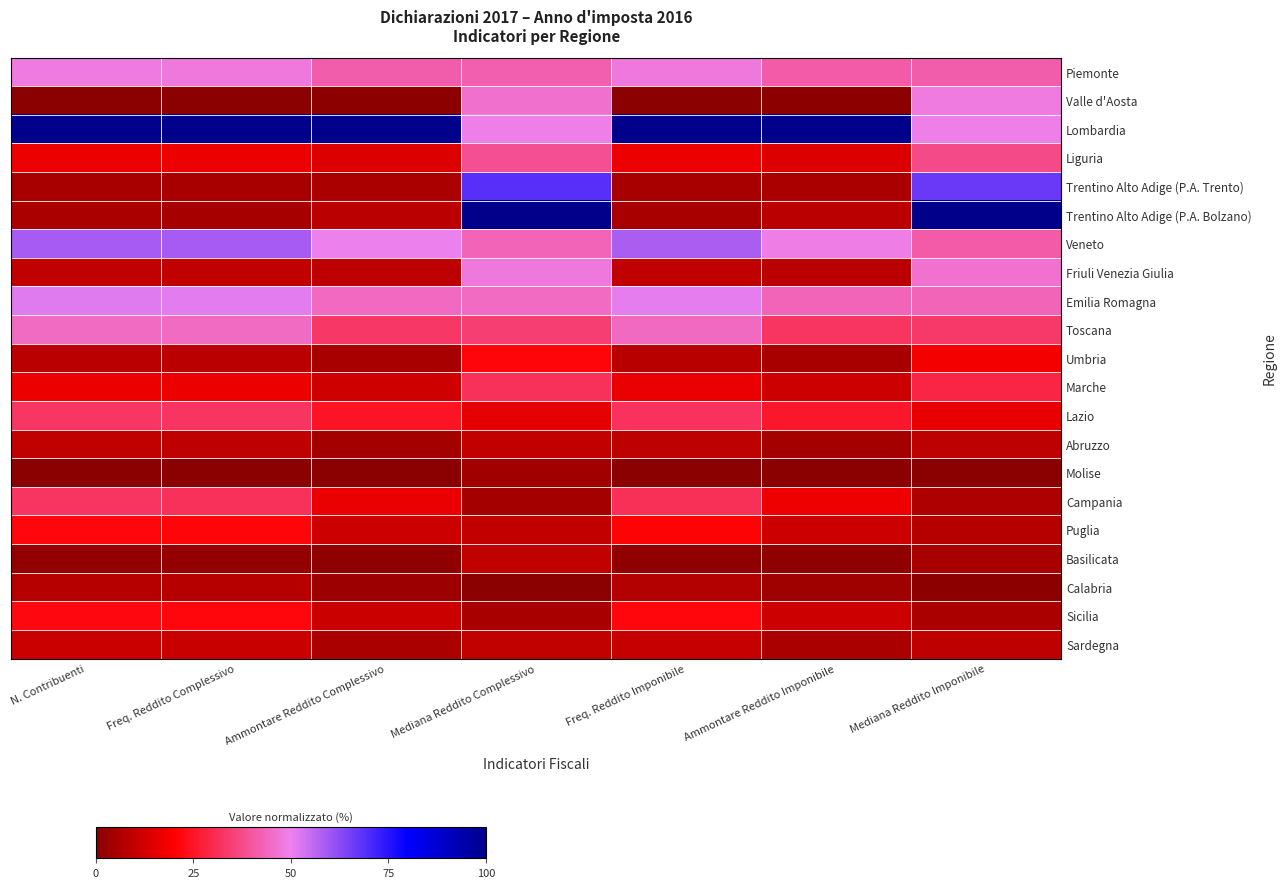

Reading right to left, extract all data points from this chart.

Piemonte: Mediana Reddito Imponibile=0.4	Ammontare Reddito Imponibile=0.4	Freq. Reddito Imponibile=0.5	Mediana Reddito Complessivo=0.4	Ammontare Reddito Complessivo=0.4	Freq. Reddito Complessivo=0.5	N. Contribuenti=0.5
Valle d'Aosta: Mediana Reddito Imponibile=0.5	Ammontare Reddito Imponibile=0.0	Freq. Reddito Imponibile=0.0	Mediana Reddito Complessivo=0.5	Ammontare Reddito Complessivo=0.0	Freq. Reddito Complessivo=0.0	N. Contribuenti=0.0
Lombardia: Mediana Reddito Imponibile=0.5	Ammontare Reddito Imponibile=1.0	Freq. Reddito Imponibile=1.0	Mediana Reddito Complessivo=0.5	Ammontare Reddito Complessivo=1.0	Freq. Reddito Complessivo=1.0	N. Contribuenti=1.0
Liguria: Mediana Reddito Imponibile=0.4	Ammontare Reddito Imponibile=0.1	Freq. Reddito Imponibile=0.2	Mediana Reddito Complessivo=0.4	Ammontare Reddito Complessivo=0.1	Freq. Reddito Complessivo=0.2	N. Contribuenti=0.2
Trentino Alto Adige (P.A. Trento): Mediana Reddito Imponibile=0.7	Ammontare Reddito Imponibile=0.1	Freq. Reddito Imponibile=0.1	Mediana Reddito Complessivo=0.7	Ammontare Reddito Complessivo=0.1	Freq. Reddito Complessivo=0.1	N. Contribuenti=0.1
Trentino Alto Adige (P.A. Bolzano): Mediana Reddito Imponibile=1.0	Ammontare Reddito Imponibile=0.1	Freq. Reddito Imponibile=0.1	Mediana Reddito Complessivo=1.0	Ammontare Reddito Complessivo=0.1	Freq. Reddito Complessivo=0.1	N. Contribuenti=0.1
Veneto: Mediana Reddito Imponibile=0.4	Ammontare Reddito Imponibile=0.5	Freq. Reddito Imponibile=0.6	Mediana Reddito Complessivo=0.4	Ammontare Reddito Complessivo=0.5	Freq. Reddito Complessivo=0.6	N. Contribuenti=0.6
Friuli Venezia Giulia: Mediana Reddito Imponibile=0.5	Ammontare Reddito Imponibile=0.1	Freq. Reddito Imponibile=0.1	Mediana Reddito Complessivo=0.5	Ammontare Reddito Complessivo=0.1	Freq. Reddito Complessivo=0.1	N. Contribuenti=0.1
Emilia Romagna: Mediana Reddito Imponibile=0.4	Ammontare Reddito Imponibile=0.4	Freq. Reddito Imponibile=0.5	Mediana Reddito Complessivo=0.4	Ammontare Reddito Complessivo=0.4	Freq. Reddito Complessivo=0.5	N. Contribuenti=0.5
Toscana: Mediana Reddito Imponibile=0.3	Ammontare Reddito Imponibile=0.3	Freq. Reddito Imponibile=0.4	Mediana Reddito Complessivo=0.3	Ammontare Reddito Complessivo=0.3	Freq. Reddito Complessivo=0.4	N. Contribuenti=0.4
Umbria: Mediana Reddito Imponibile=0.2	Ammontare Reddito Imponibile=0.1	Freq. Reddito Imponibile=0.1	Mediana Reddito Complessivo=0.2	Ammontare Reddito Complessivo=0.1	Freq. Reddito Complessivo=0.1	N. Contribuenti=0.1
Marche: Mediana Reddito Imponibile=0.3	Ammontare Reddito Imponibile=0.1	Freq. Reddito Imponibile=0.2	Mediana Reddito Complessivo=0.3	Ammontare Reddito Complessivo=0.1	Freq. Reddito Complessivo=0.2	N. Contribuenti=0.2
Lazio: Mediana Reddito Imponibile=0.2	Ammontare Reddito Imponibile=0.3	Freq. Reddito Imponibile=0.3	Mediana Reddito Complessivo=0.2	Ammontare Reddito Complessivo=0.2	Freq. Reddito Complessivo=0.3	N. Contribuenti=0.3
Abruzzo: Mediana Reddito Imponibile=0.1	Ammontare Reddito Imponibile=0.0	Freq. Reddito Imponibile=0.1	Mediana Reddito Complessivo=0.1	Ammontare Reddito Complessivo=0.0	Freq. Reddito Complessivo=0.1	N. Contribuenti=0.1
Molise: Mediana Reddito Imponibile=0.0	Ammontare Reddito Imponibile=0.0	Freq. Reddito Imponibile=0.0	Mediana Reddito Complessivo=0.0	Ammontare Reddito Complessivo=0.0	Freq. Reddito Complessivo=0.0	N. Contribuenti=0.0
Campania: Mediana Reddito Imponibile=0.1	Ammontare Reddito Imponibile=0.2	Freq. Reddito Imponibile=0.3	Mediana Reddito Complessivo=0.0	Ammontare Reddito Complessivo=0.2	Freq. Reddito Complessivo=0.3	N. Contribuenti=0.3
Puglia: Mediana Reddito Imponibile=0.1	Ammontare Reddito Imponibile=0.1	Freq. Reddito Imponibile=0.2	Mediana Reddito Complessivo=0.1	Ammontare Reddito Complessivo=0.1	Freq. Reddito Complessivo=0.2	N. Contribuenti=0.2
Basilicata: Mediana Reddito Imponibile=0.1	Ammontare Reddito Imponibile=0.0	Freq. Reddito Imponibile=0.0	Mediana Reddito Complessivo=0.1	Ammontare Reddito Complessivo=0.0	Freq. Reddito Complessivo=0.0	N. Contribuenti=0.0
Calabria: Mediana Reddito Imponibile=0.0	Ammontare Reddito Imponibile=0.0	Freq. Reddito Imponibile=0.1	Mediana Reddito Complessivo=0.0	Ammontare Reddito Complessivo=0.0	Freq. Reddito Complessivo=0.1	N. Contribuenti=0.1
Sicilia: Mediana Reddito Imponibile=0.1	Ammontare Reddito Imponibile=0.1	Freq. Reddito Imponibile=0.2	Mediana Reddito Complessivo=0.1	Ammontare Reddito Complessivo=0.1	Freq. Reddito Complessivo=0.2	N. Contribuenti=0.2
Sardegna: Mediana Reddito Imponibile=0.1	Ammontare Reddito Imponibile=0.1	Freq. Reddito Imponibile=0.1	Mediana Reddito Complessivo=0.1	Ammontare Reddito Complessivo=0.1	Freq. Reddito Complessivo=0.1	N. Contribuenti=0.1